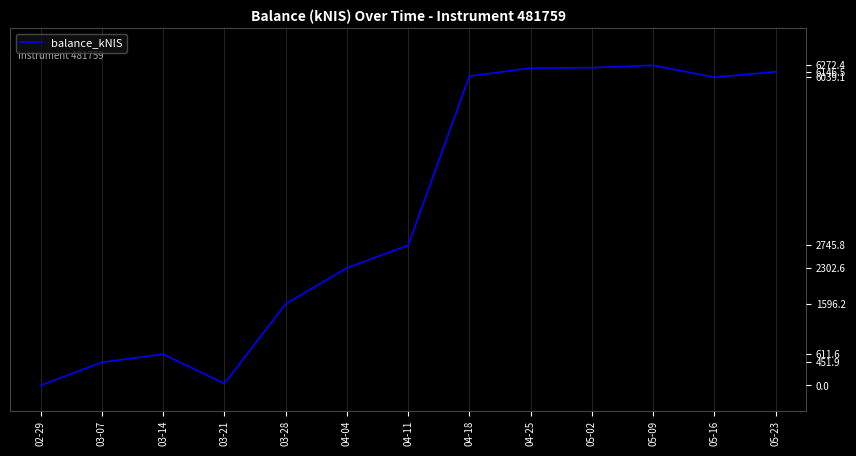

What position from the left is 04-18?

8